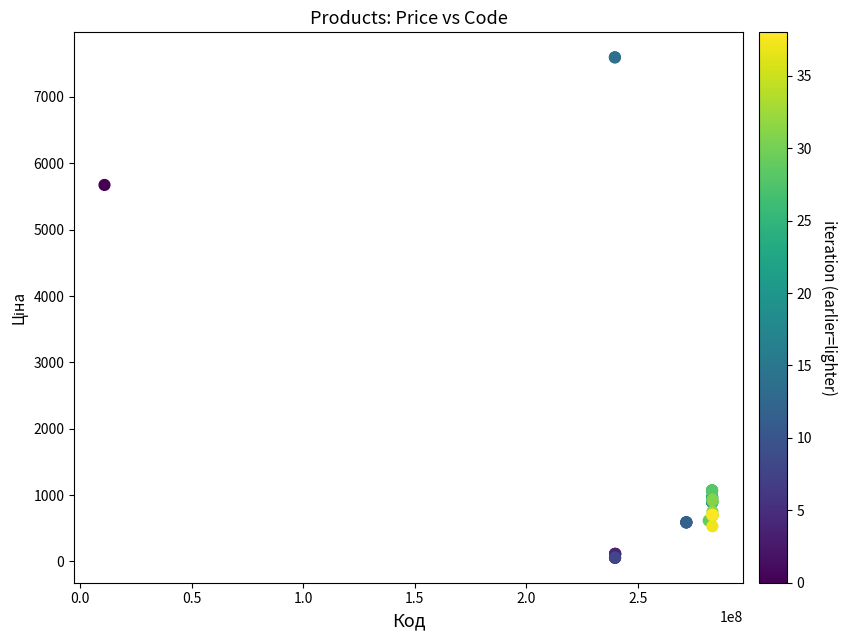

What Y value in the scatter plot is closest to 3826?

5673.8